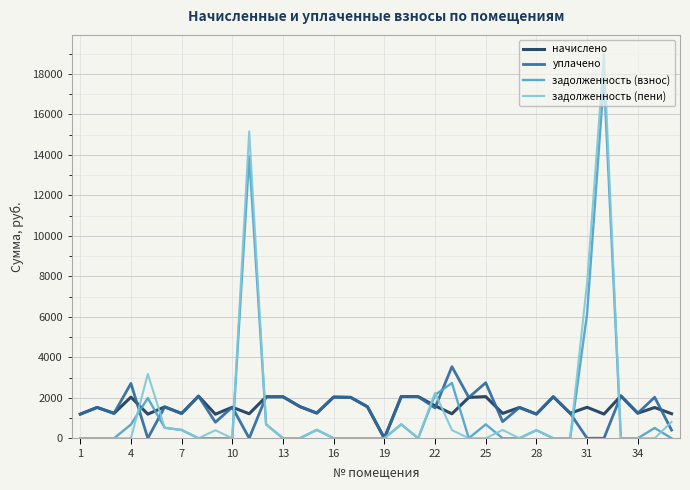

Rank the series by their maximum value, from lowest to highest.

начислено, уплачено, задолженность (взнос), задолженность (пени)